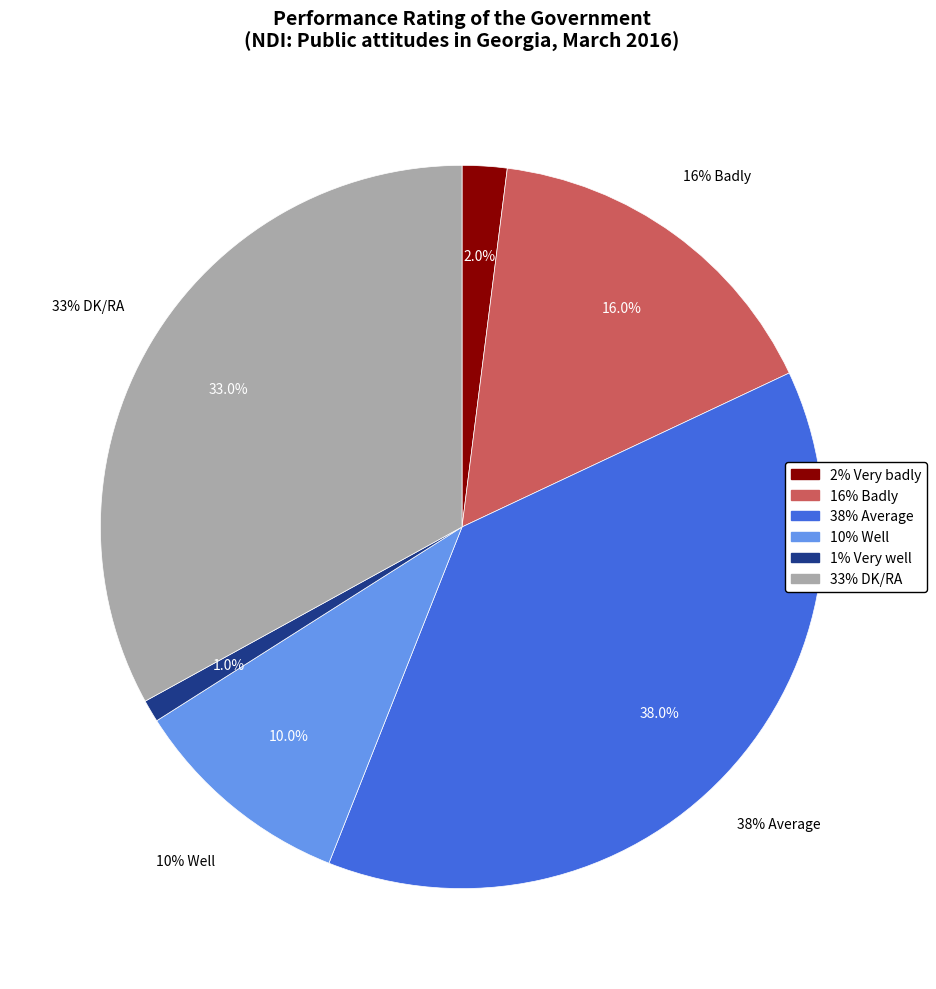

Is it true that Average is 38% of the pie?

True